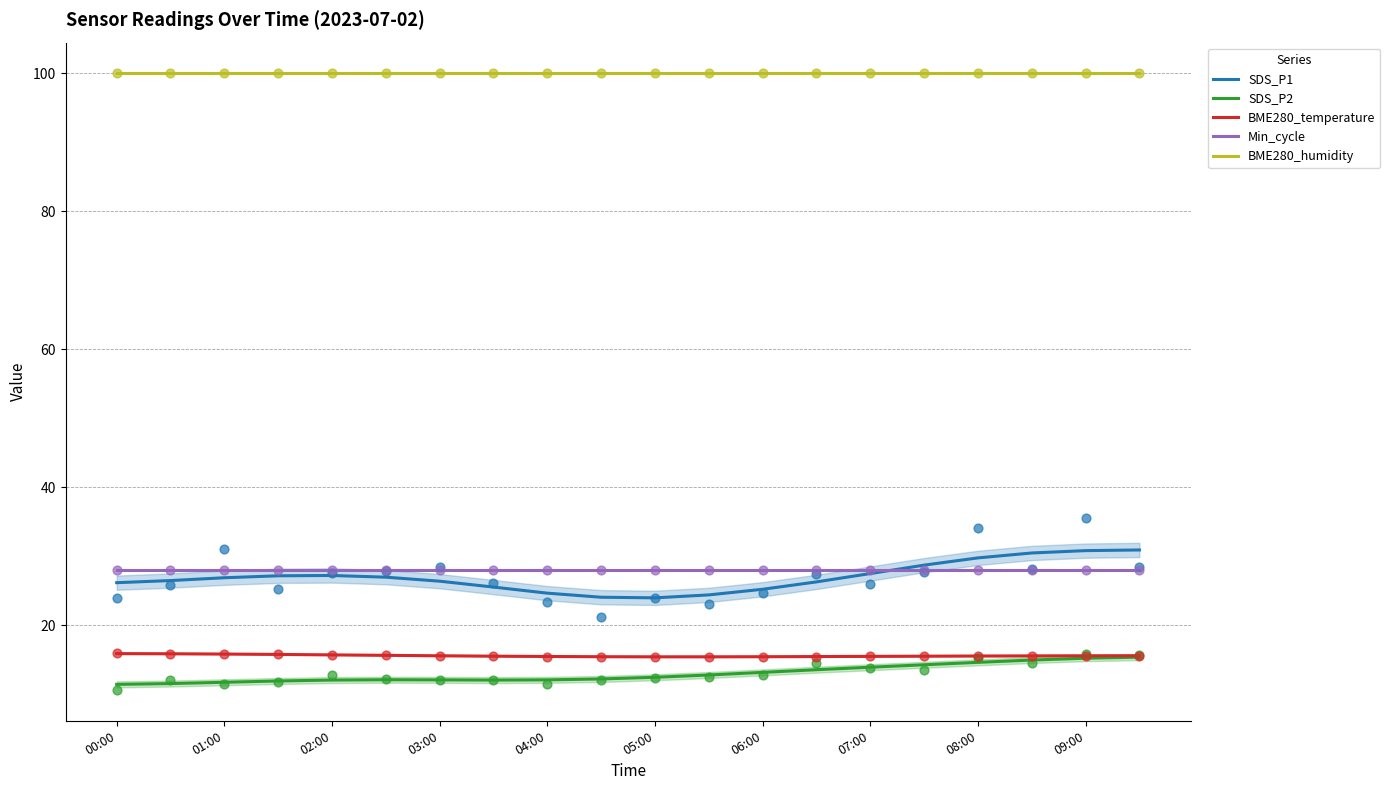

What are all the series names shown in the legend?

SDS_P1, SDS_P2, BME280_temperature, Min_cycle, BME280_humidity